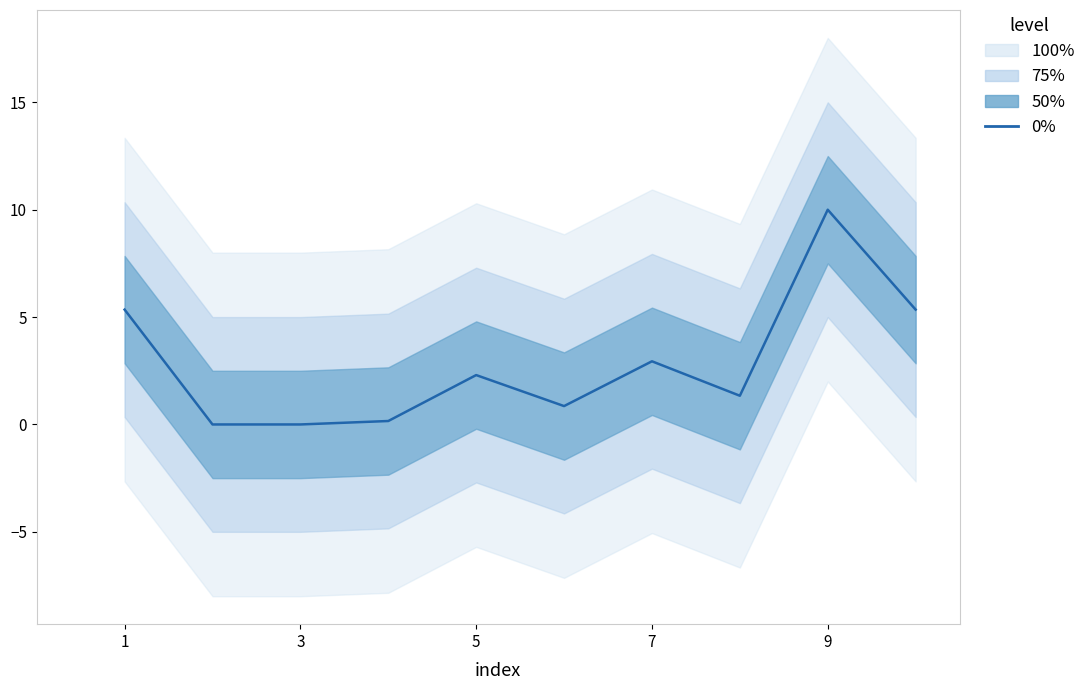

How many categories are shown in the chart?

10